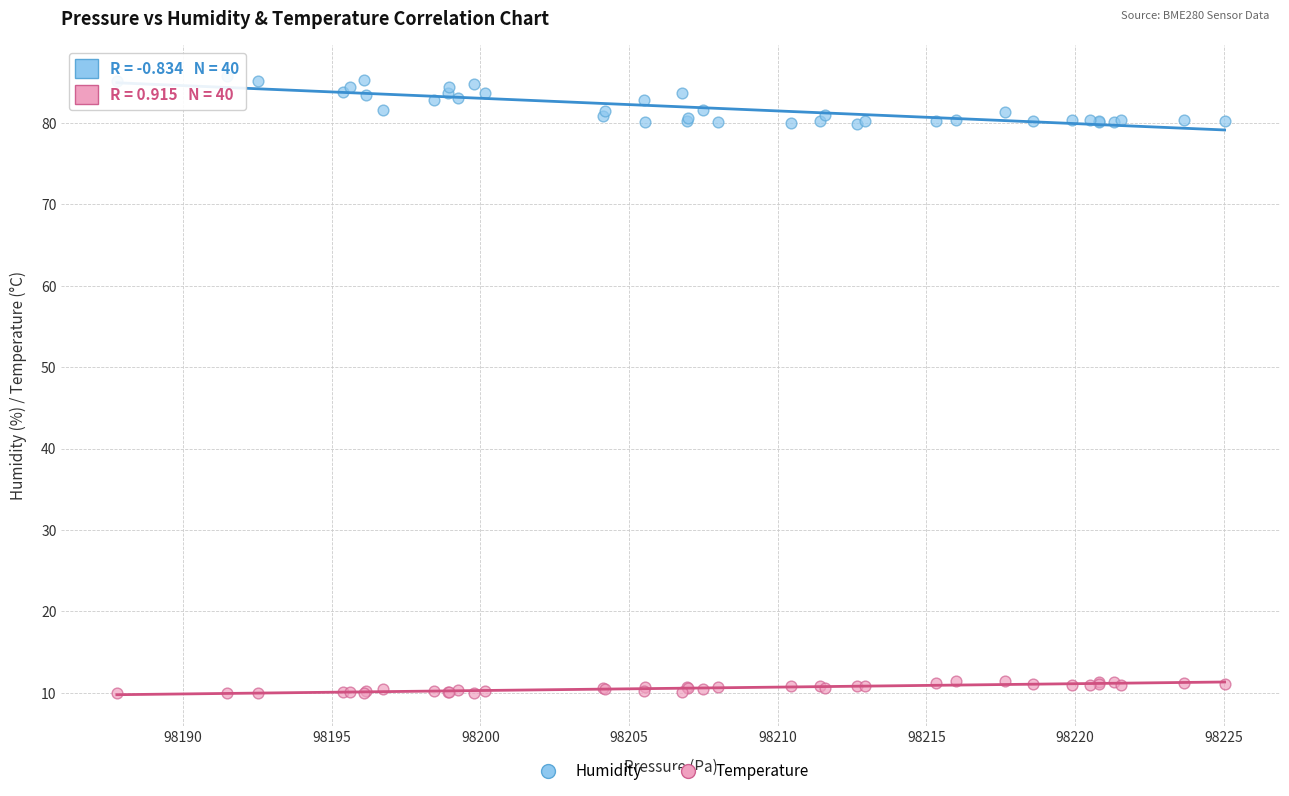

Which series contains the highest Y value?

Humidity